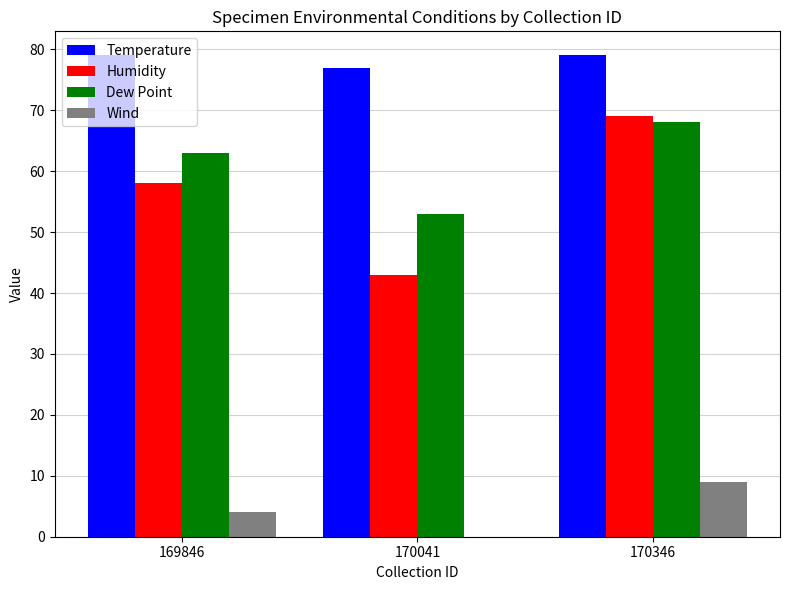

Which series changed the most between 169846 and 170041?

Humidity